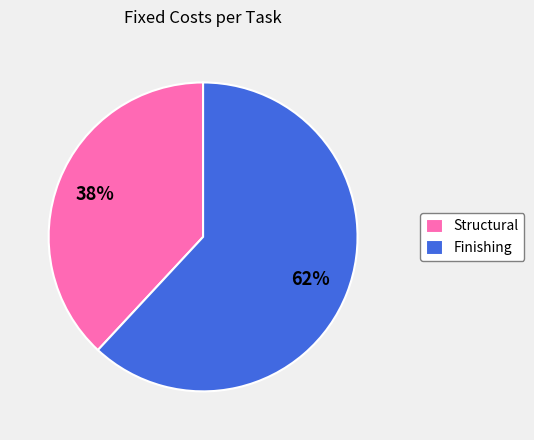

What is the largest slice in the pie chart?

Finishing